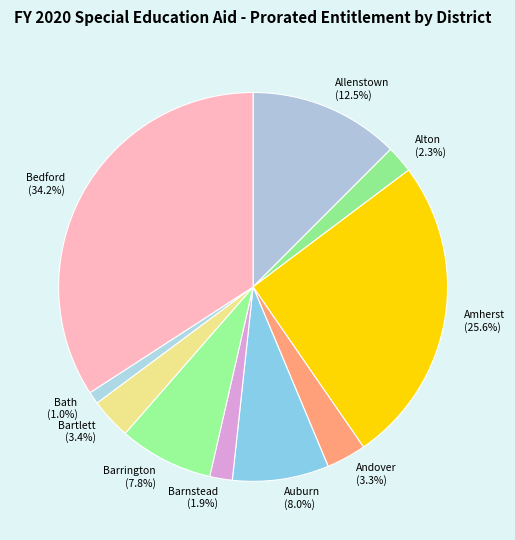

How many segments does this pie chart have?

10